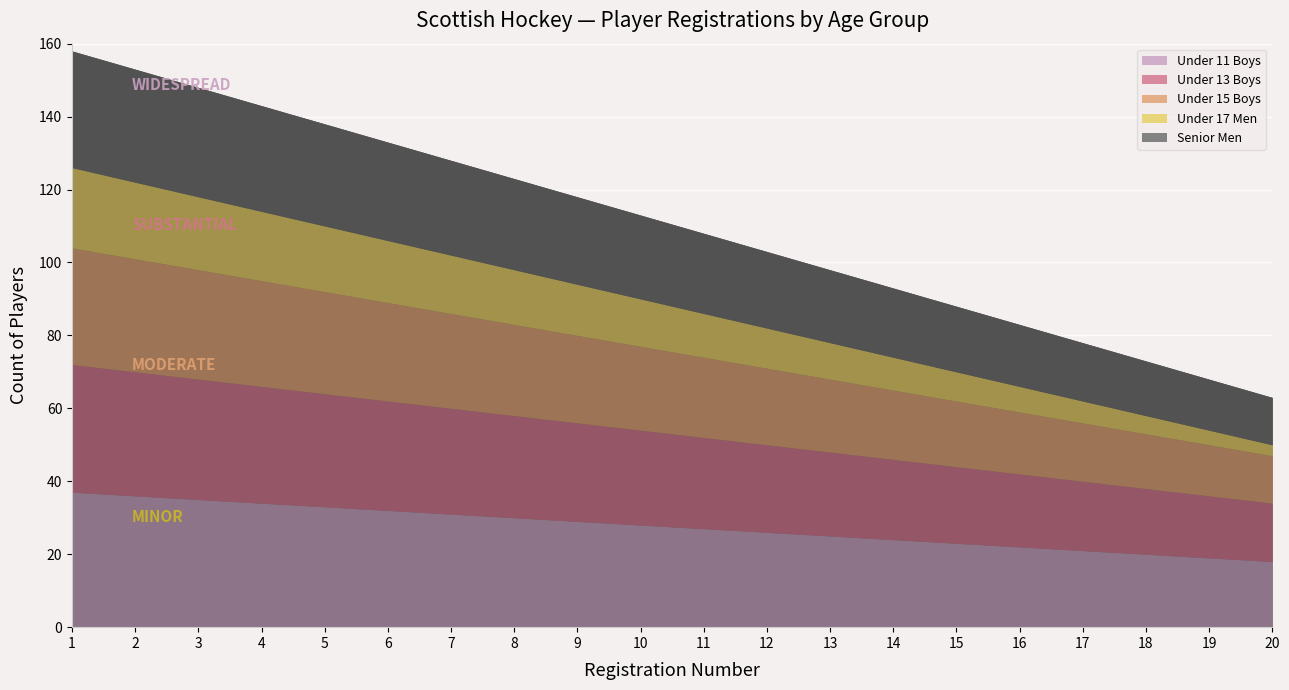

How many lines are shown in the chart?

5